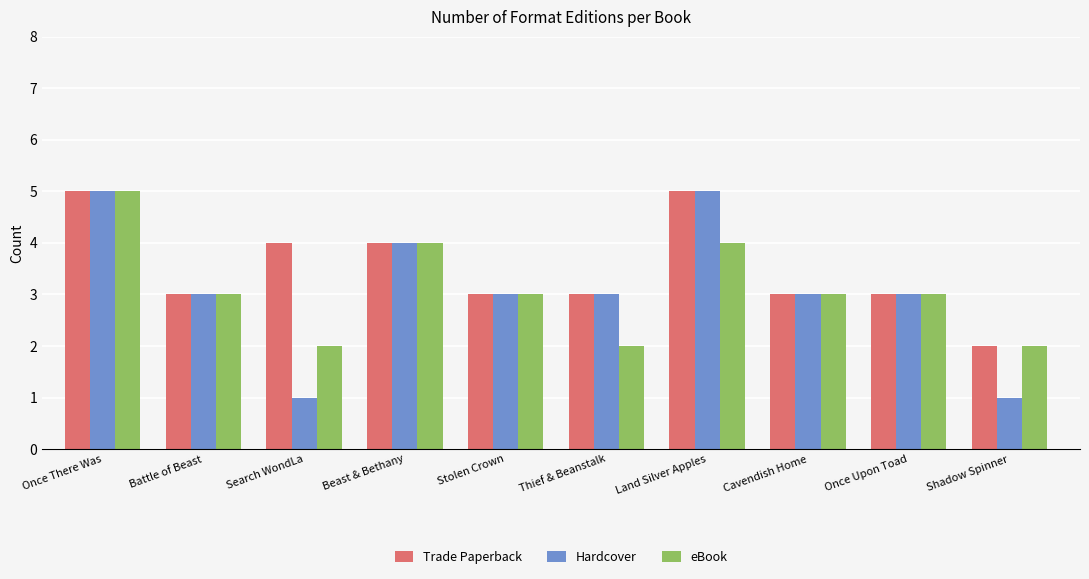

What is the highest value of the Hardcover series?

5